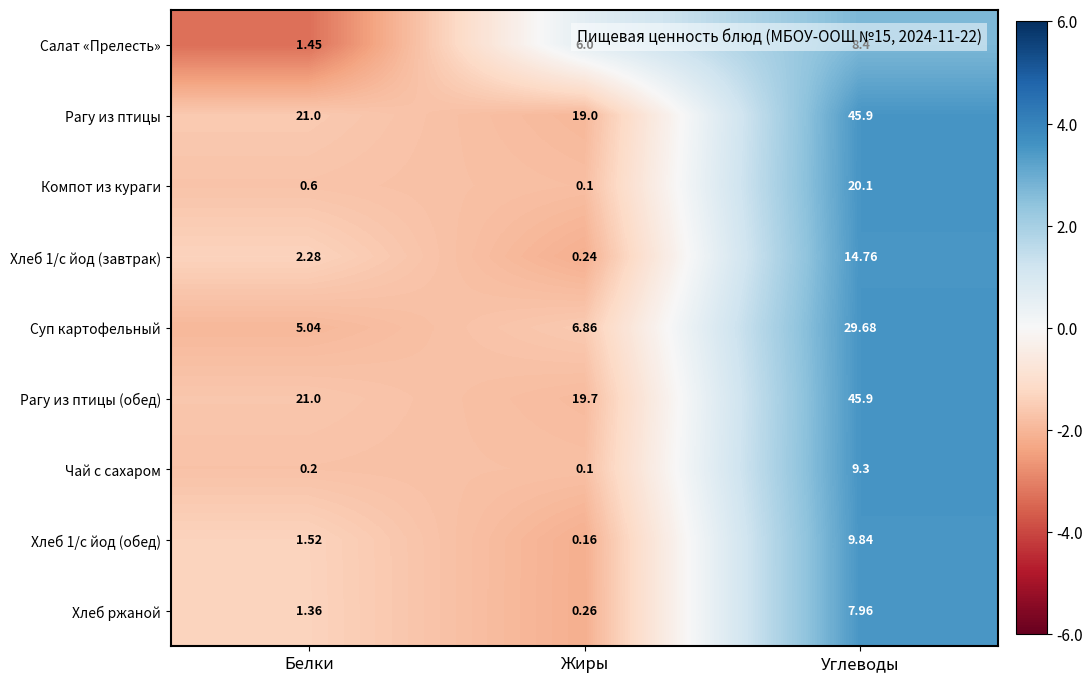

At which label does Хлеб 1/с йод (обед) reach its peak?

Углеводы